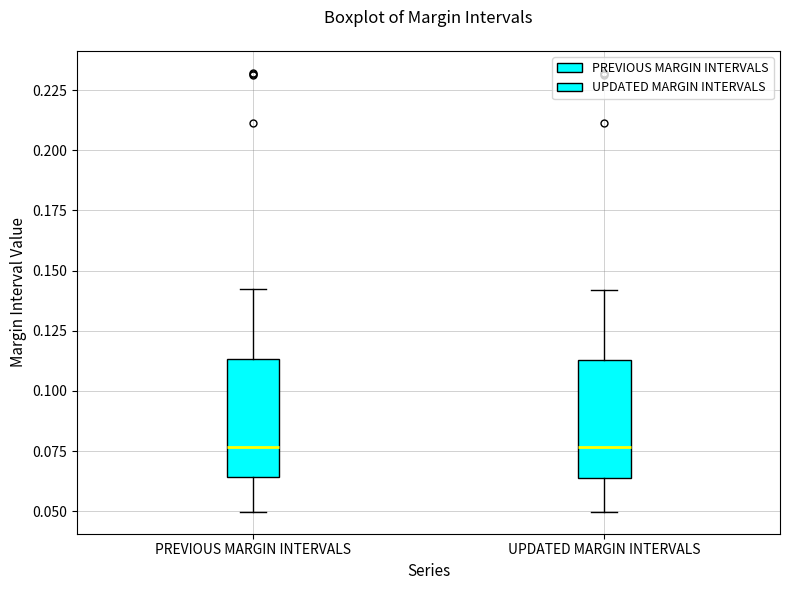

Reading left to right, transcribe this box plot: for each box, give where its median line is, the range the box spans, and where its two whiskers end, as read against the y-axis. The values are not printed on the chart, so give them approximately, as read against the axis.

PREVIOUS MARGIN INTERVALS: median 0.075, box 0.065 to 0.115, whiskers 0.050 to 0.140
UPDATED MARGIN INTERVALS: median 0.075, box 0.065 to 0.115, whiskers 0.050 to 0.140